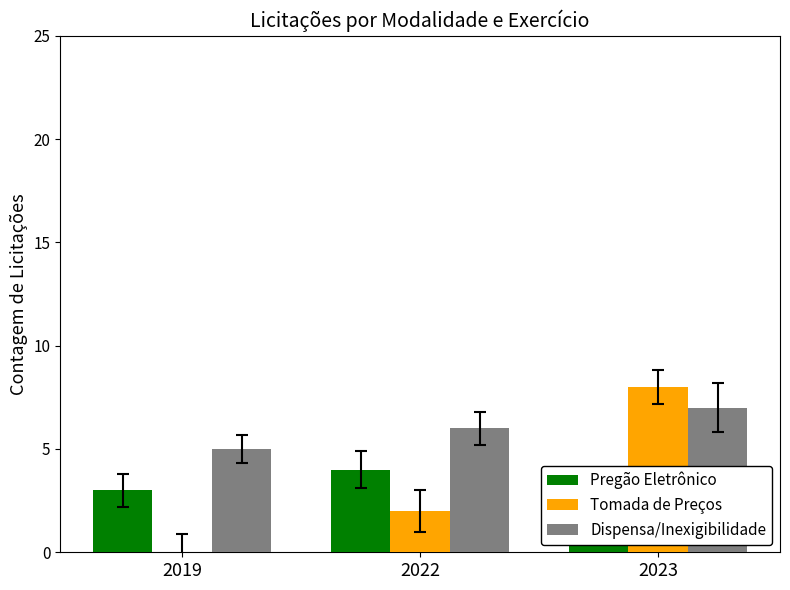

Reading right to left, what are all the values shown in this chart?

Pregão Eletrônico: 2	4	3
Tomada de Preços: 8	2	0
Dispensa/Inexigibilidade: 7	6	5